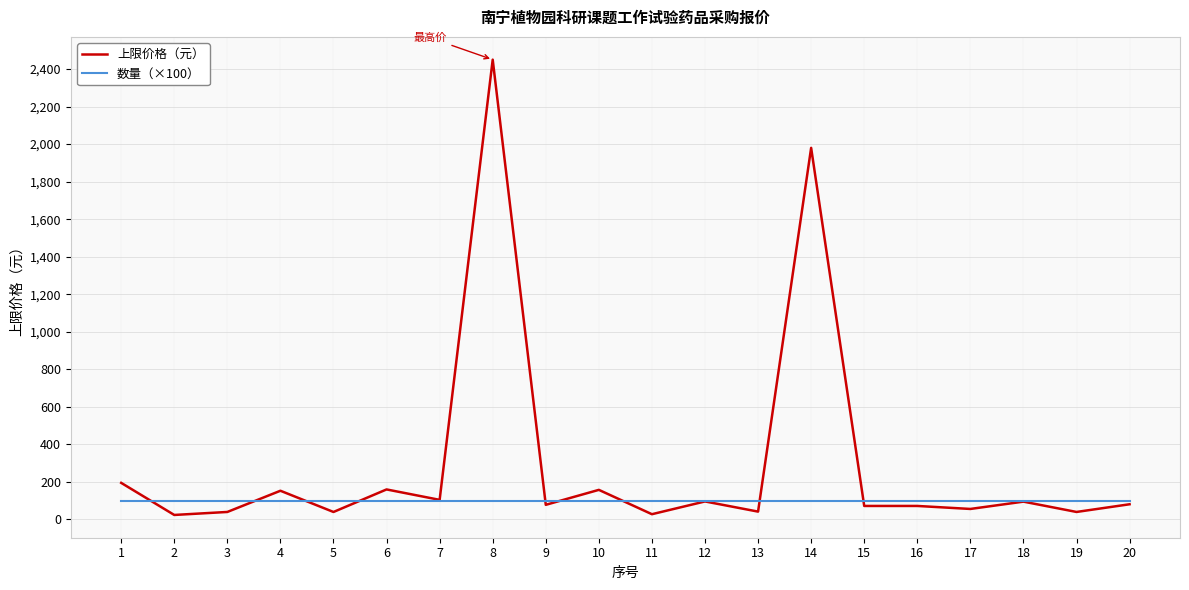

What is the greatest value displayed?

2450.0